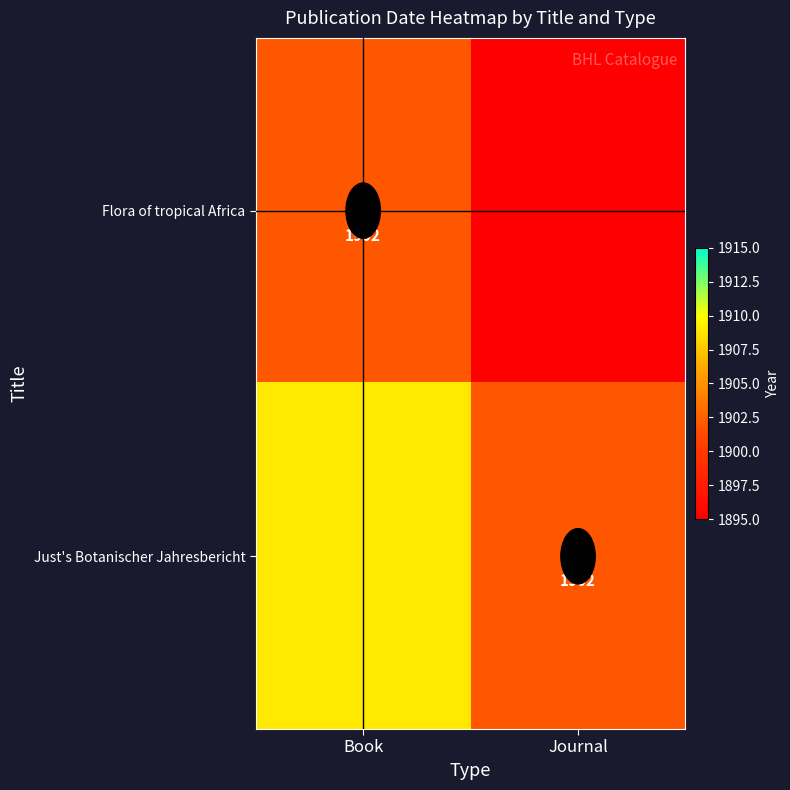

The Just's Botanischer Jahresbericht series shows 1902 at Journal. True or false?

True